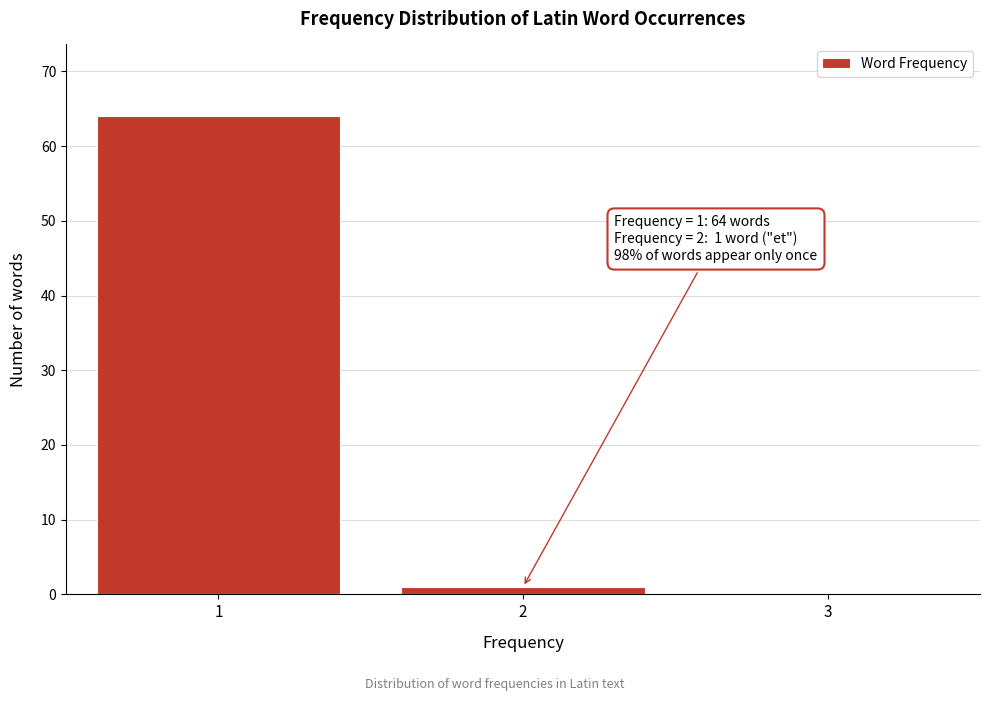

Reading left to right, what are all the values shown in this chart?

1=64	2=1	3=0